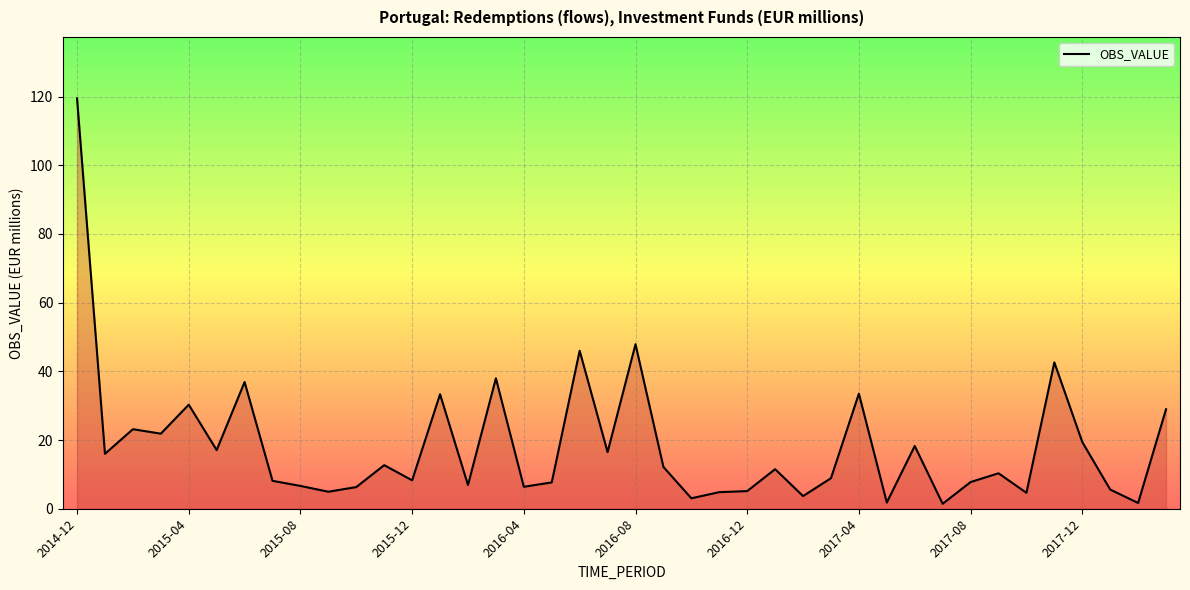

What is the maximum value shown in the chart?

119.5